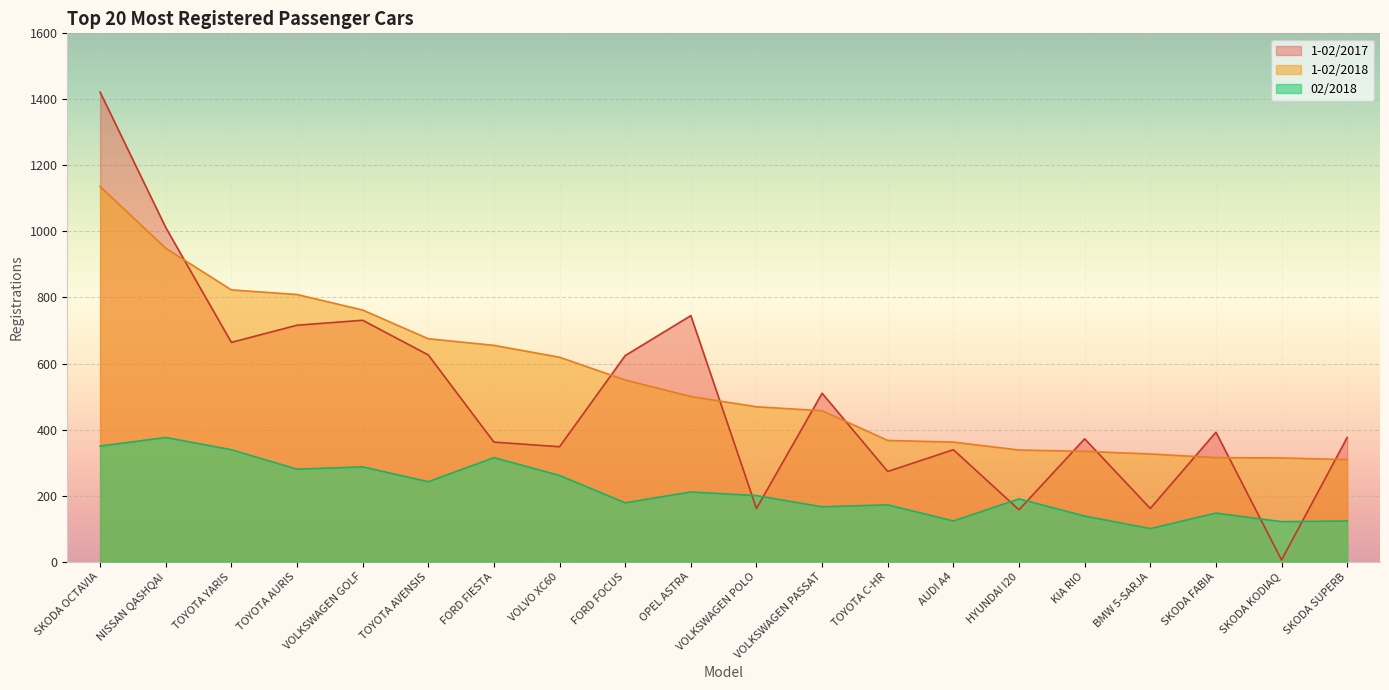

Does the chart display data point markers on the line(s)?

No